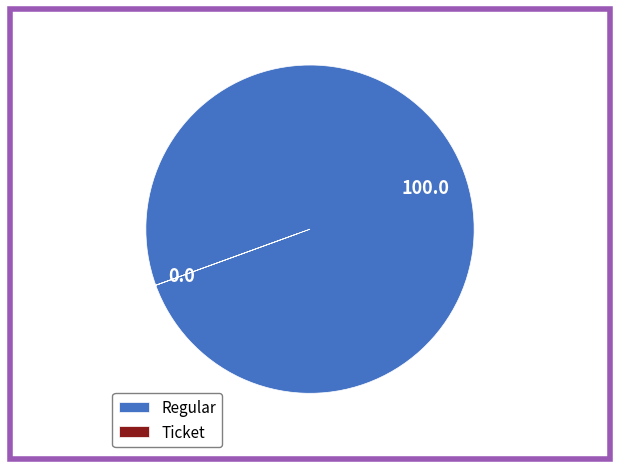

Which category has the biggest portion of the pie?

Regular